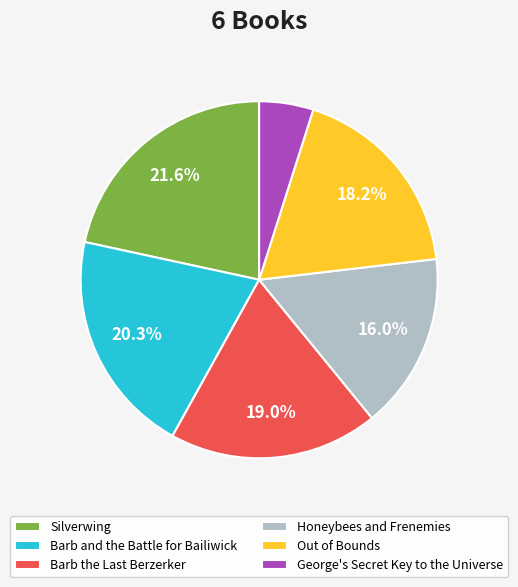

How much of the chart is everything except Out of Bounds?

81.8%